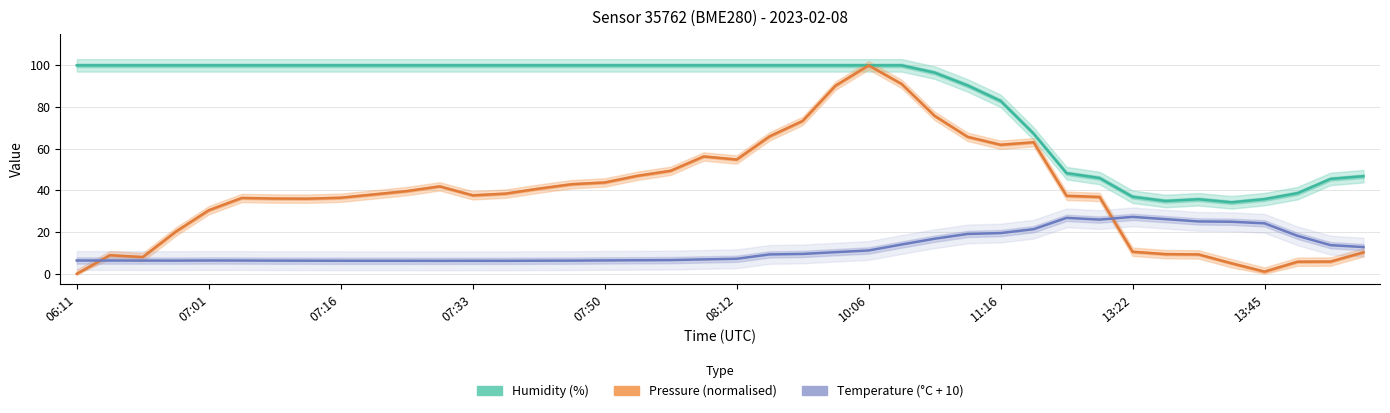

The value of Humidity (%) at 10:06 is 100.0. True or false?

True